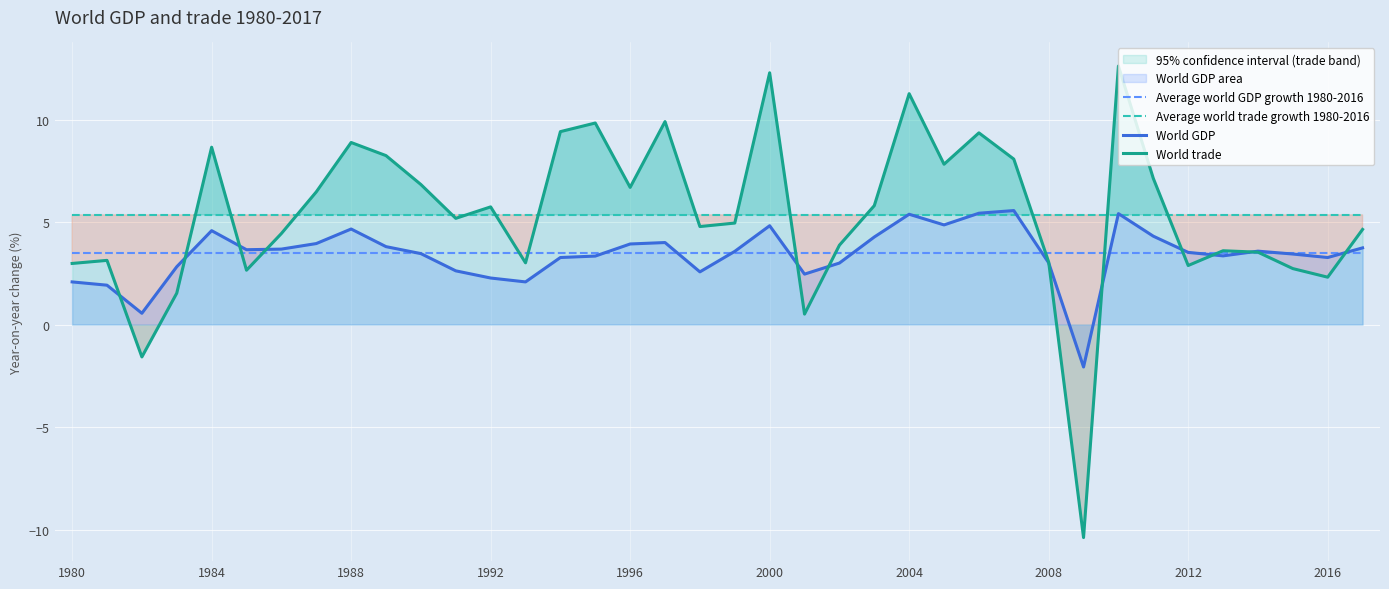

Which series has the largest total across all categories?

Average world trade growth 1980-2016